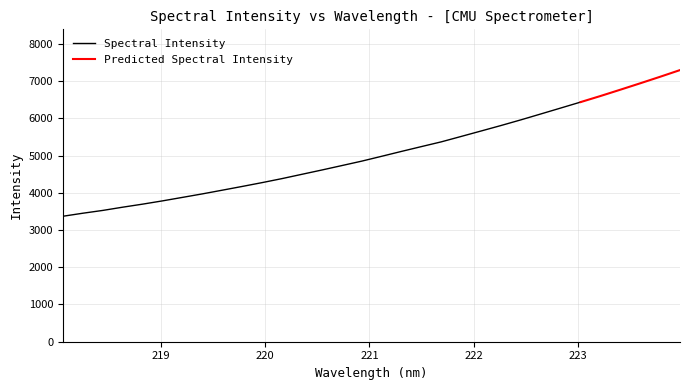

What is the sum of all values?

162082.2